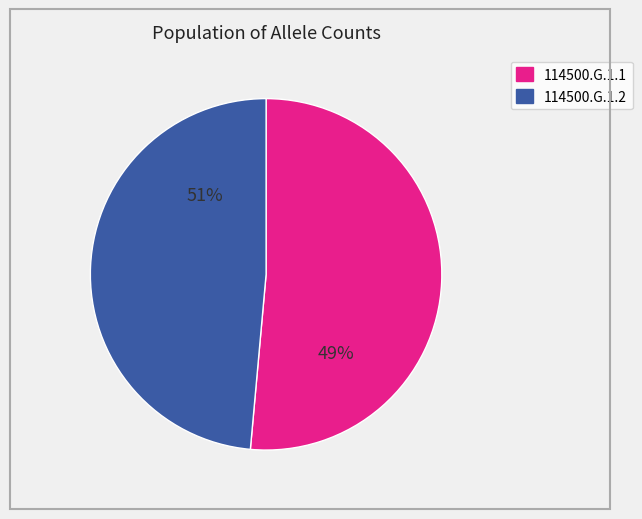

Which slice represents more than half of the pie?

114500.G.1.1